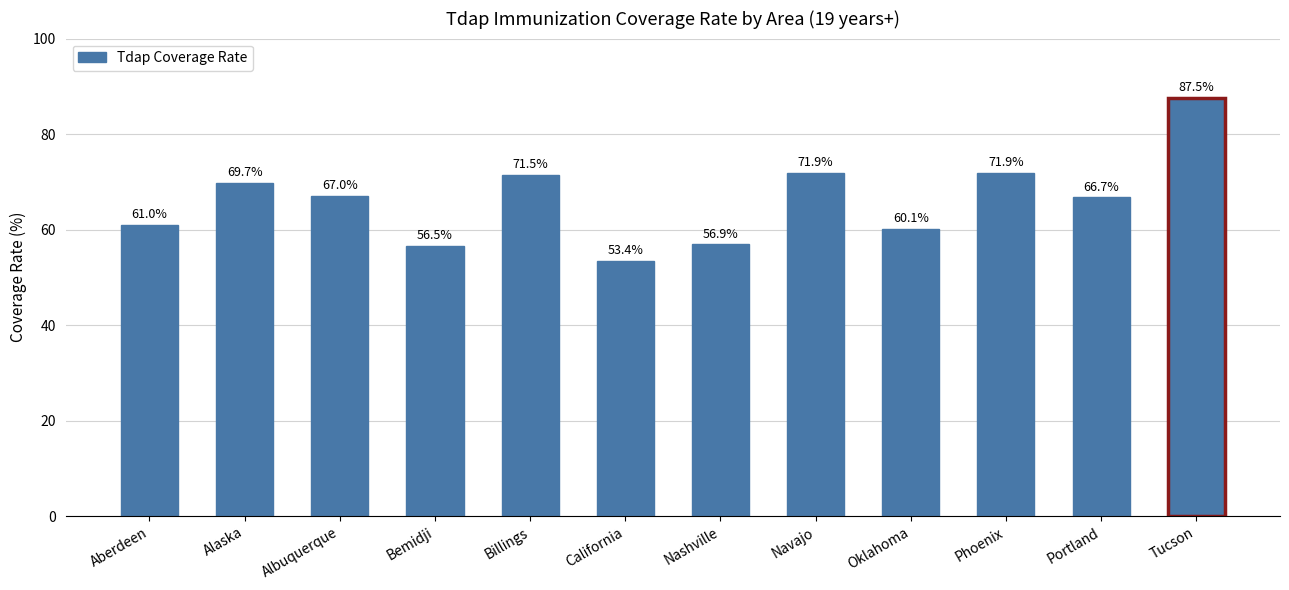

Where does the data first go above 67?

Alaska